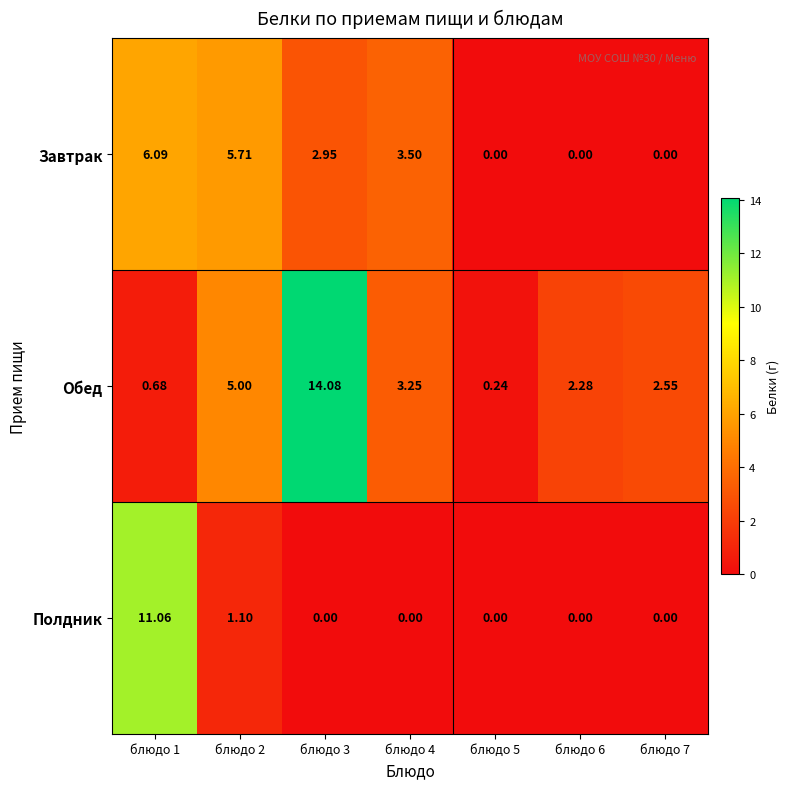

List the series in order of their peak value, highest first.

Обед, Полдник, Завтрак